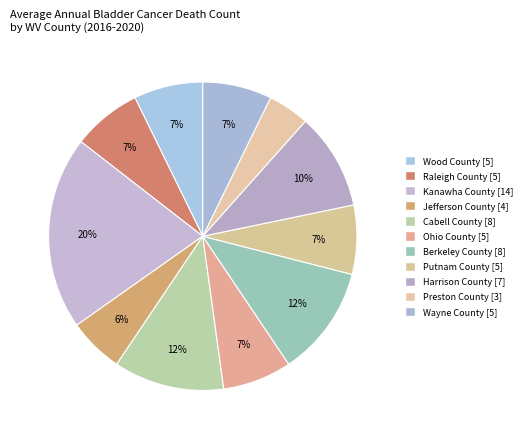

Is there a majority slice in this chart?

No